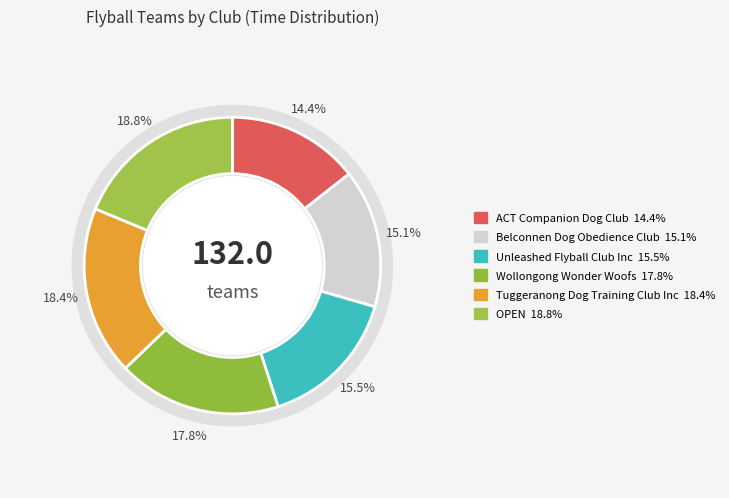

How many segments does this pie chart have?

6